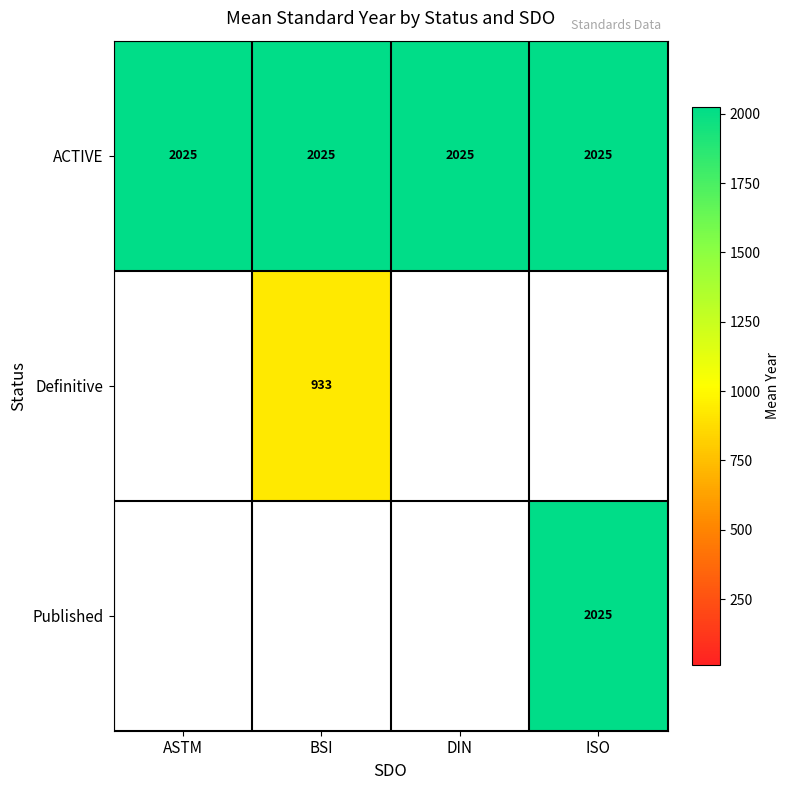

The ACTIVE series shows 3619 at ISO. True or false?

False